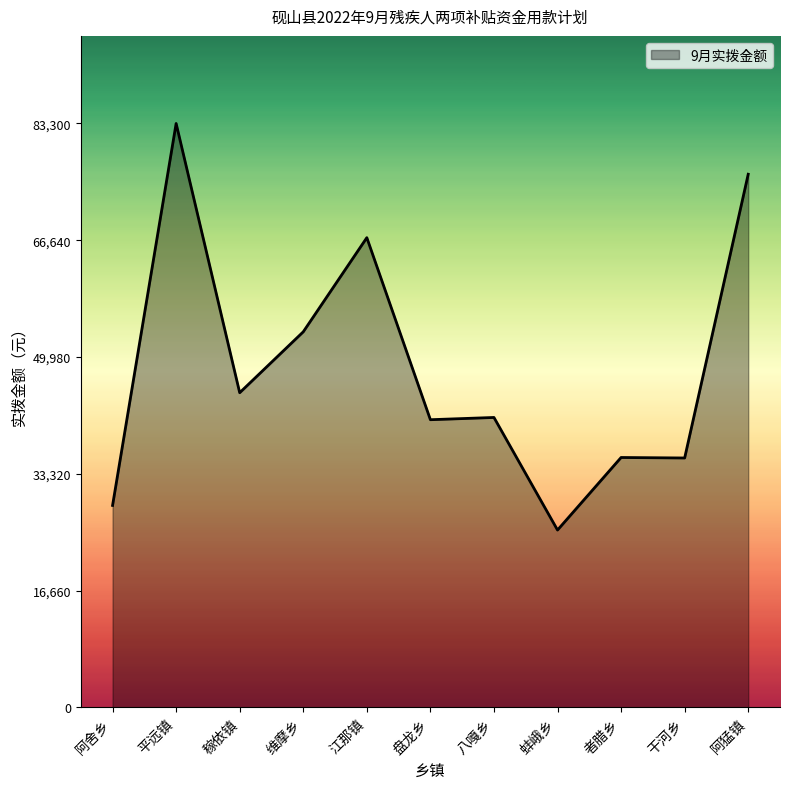

What is the difference between the values at 维摩乡 and 干河乡?

18000